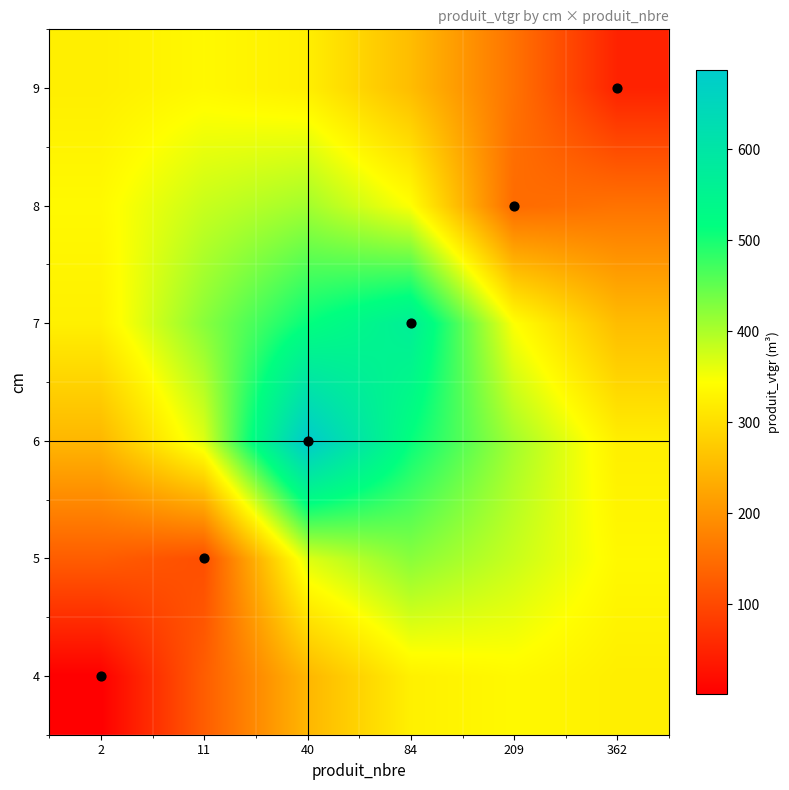

Reading right to left, list all the values displayed in this chart.

4: 362=323.1	209=337.0	84=325.1	40=247.5	11=127.3	2=1.4
5: 362=336.3	209=381.5	84=423.7	40=366.4	11=108.4	2=127.3
6: 362=323.0	209=406.5	84=512.7	40=686.9	11=366.4	2=247.5
7: 362=256.0	209=345.7	84=567.7	40=512.7	11=423.7	2=325.1
8: 362=156.8	209=146.8	84=345.7	40=406.5	11=381.5	2=337.0
9: 362=49.5	209=156.8	84=256.0	40=323.0	11=336.3	2=323.1